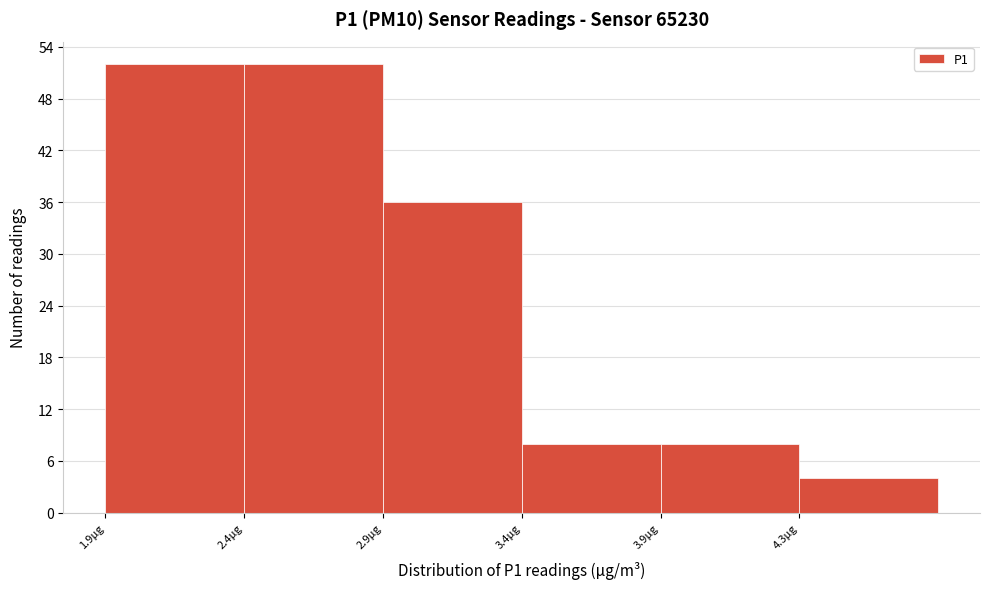

Reading left to right, list all the values displayed in this chart.

1.9μg=52	2.4μg=52	2.9μg=36	3.4μg=8	3.9μg=8	4.3μg=4